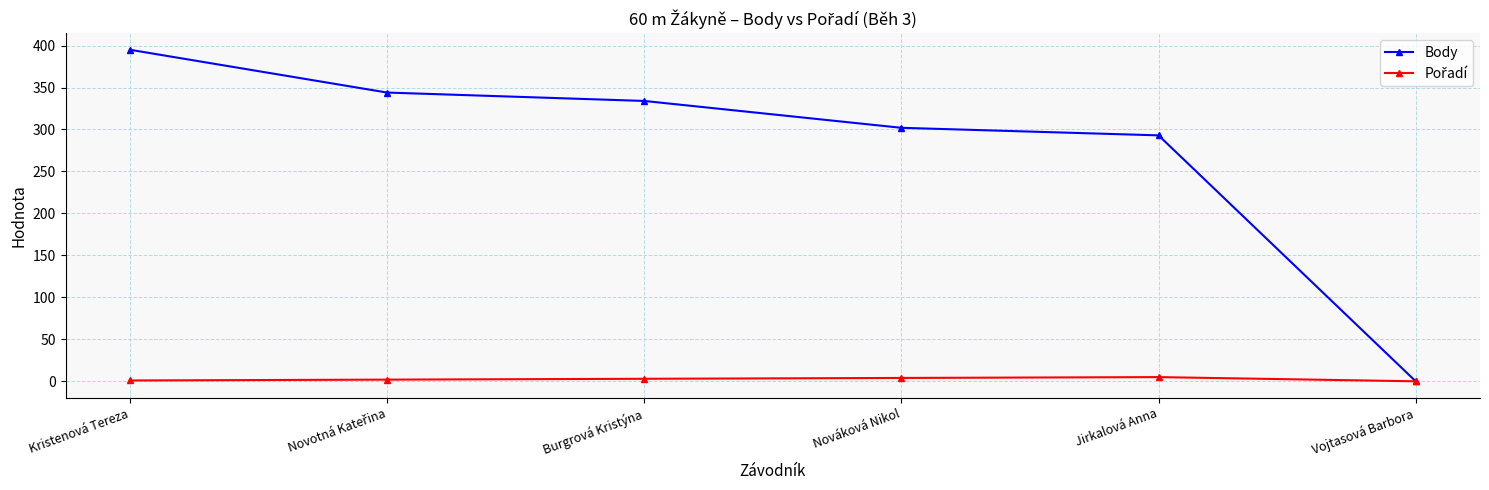

At which category is the sum across all series the highest?

Kristenová Tereza